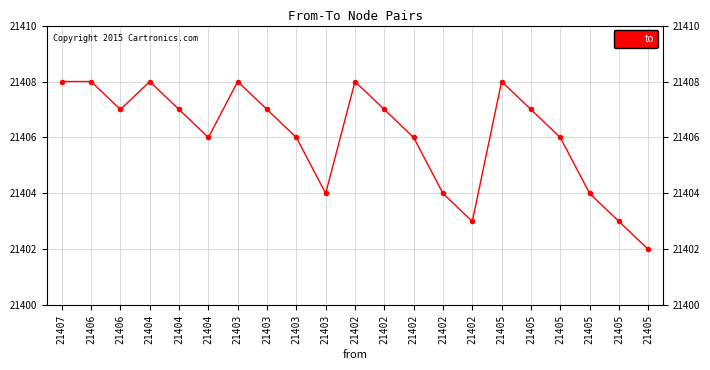

What is the average value?

21406